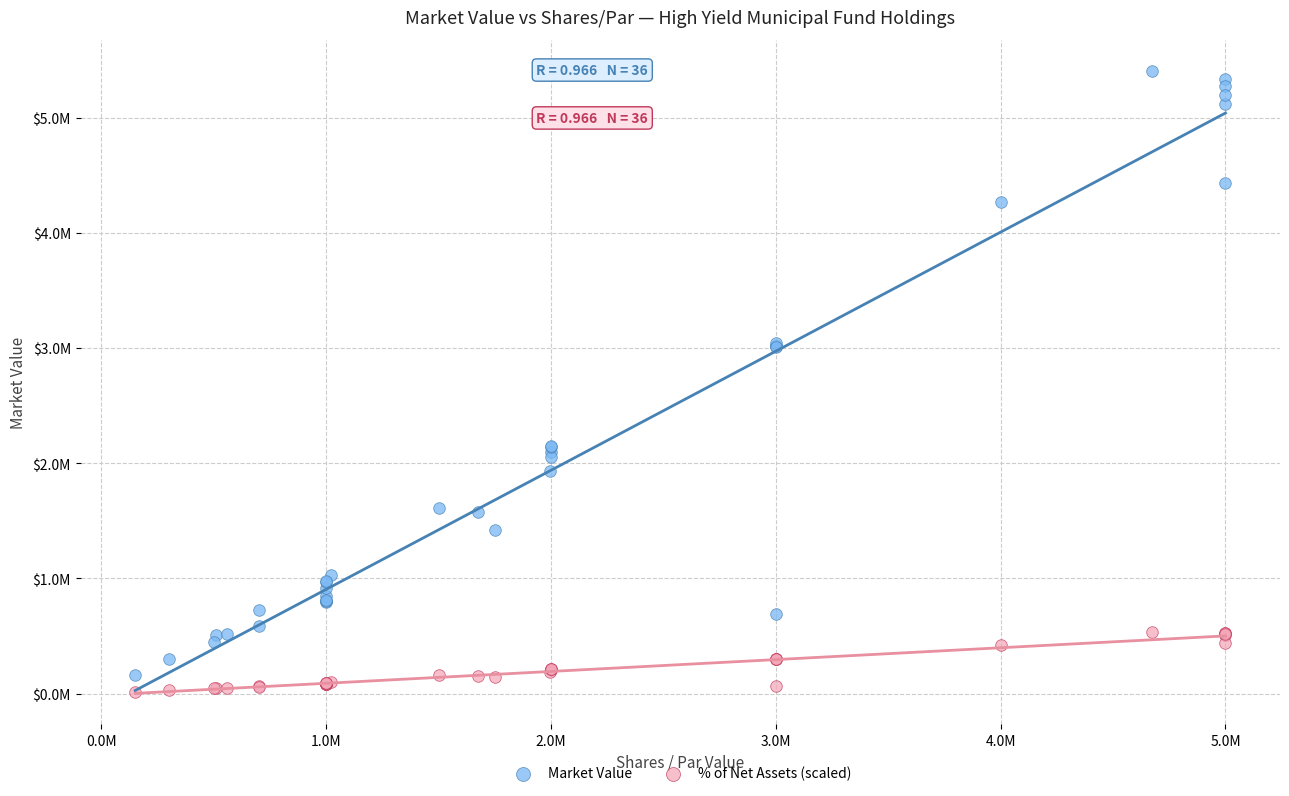

What are all the series names shown in the legend?

Market Value, % of Net Assets (scaled)